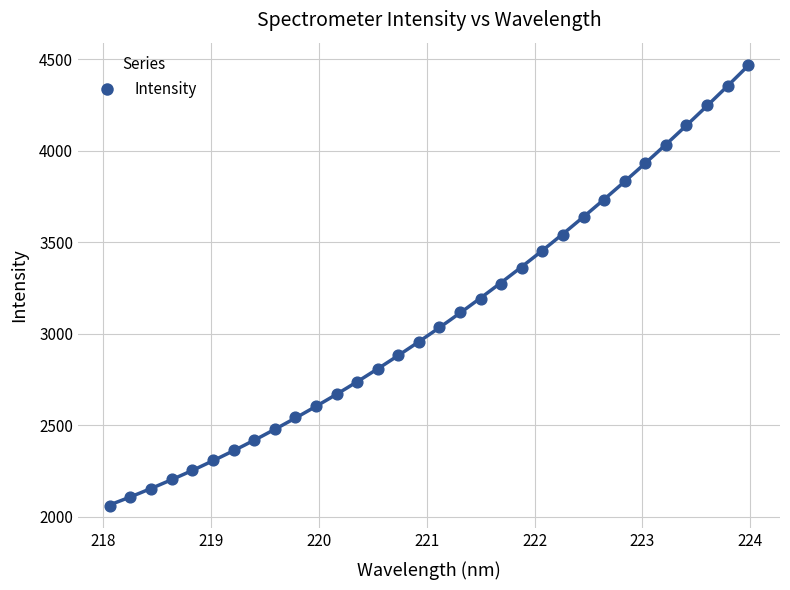

What is the range of X values (max minus min)?

5.9